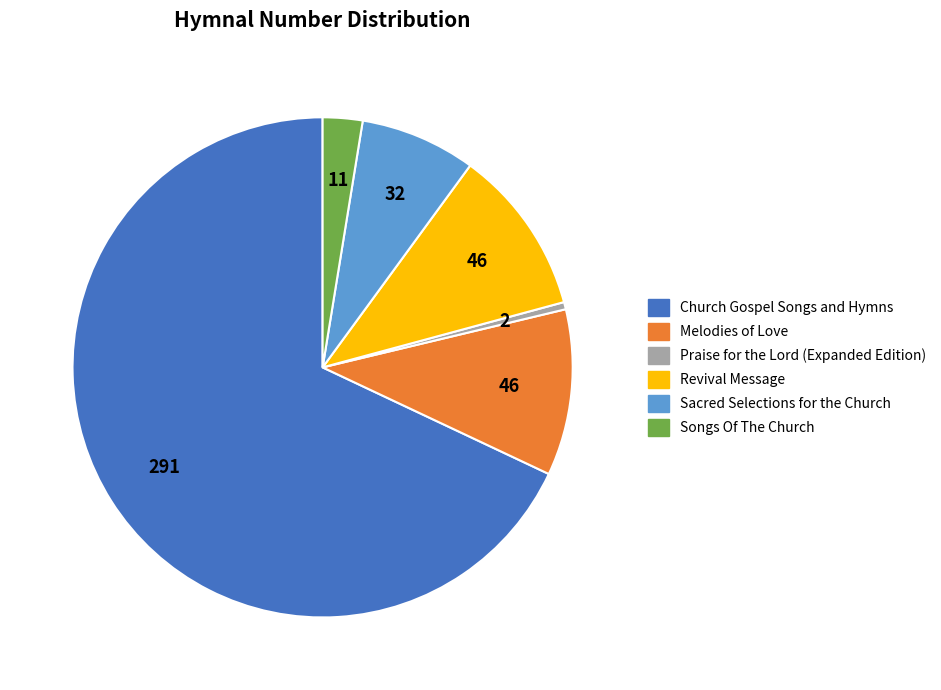

Is it true that Praise for the Lord (Expanded Edition) is 0% of the pie?

True